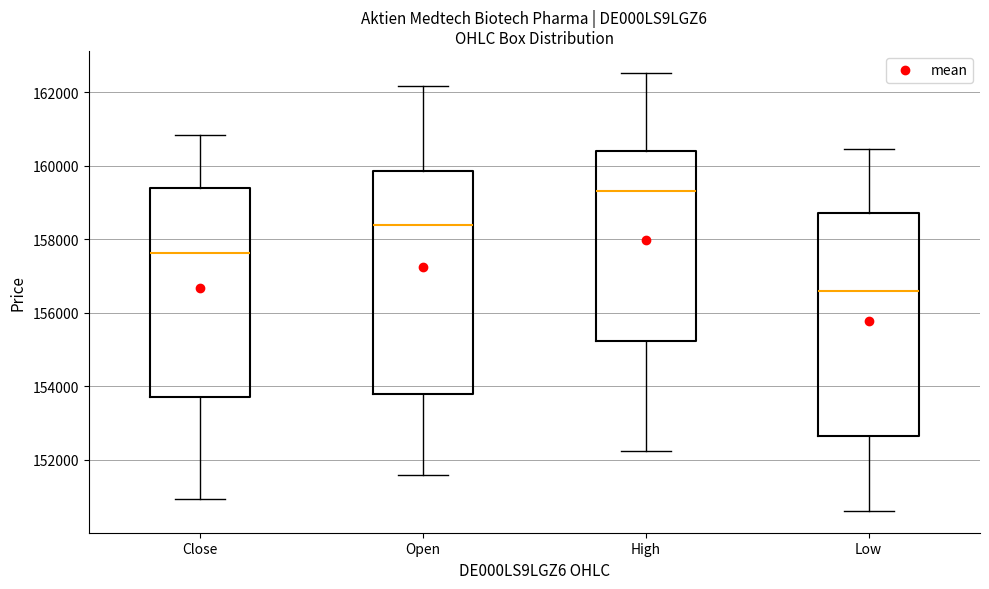

Where is the lower edge of the box for Close on the y-axis? The values are not printed on the chart, so give them approximately, as read against the axis.

153800